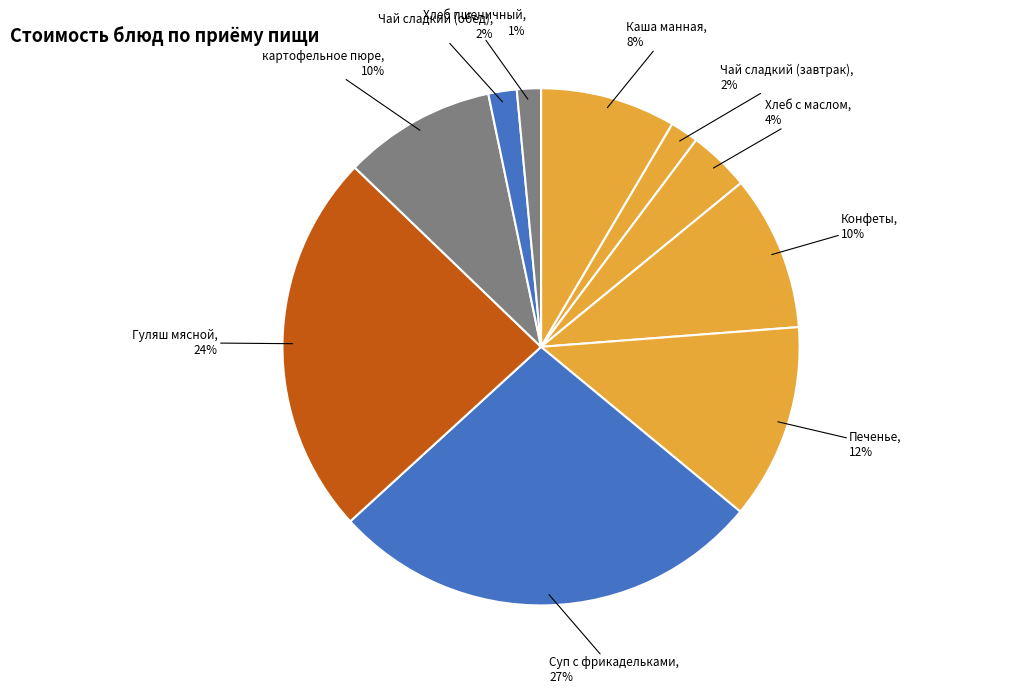

To the nearest percent, what is the average slice percentage?

10%